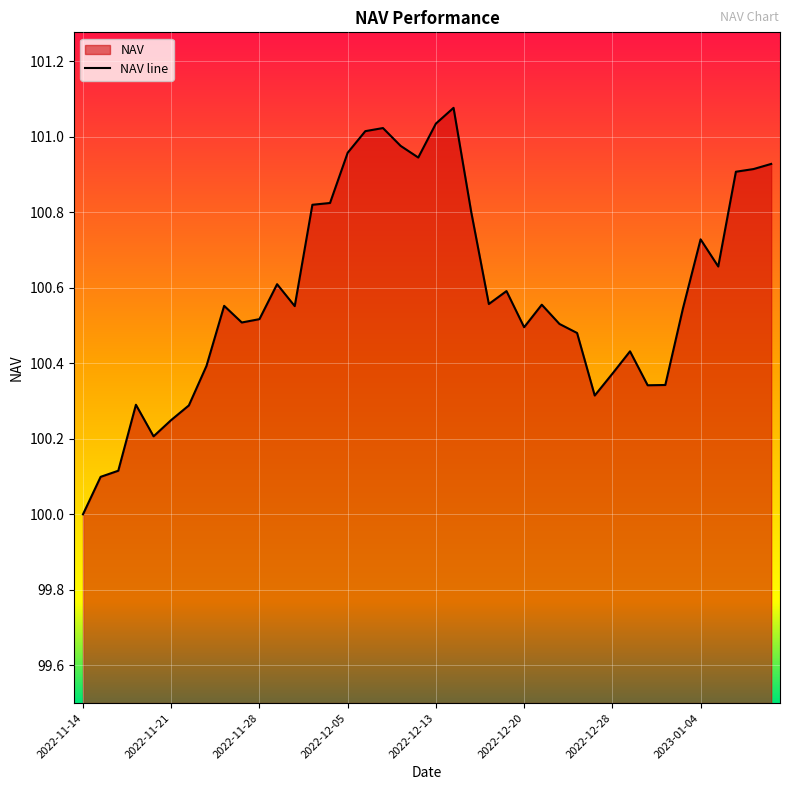

What is the change in value from 22 to 27?

-0.3